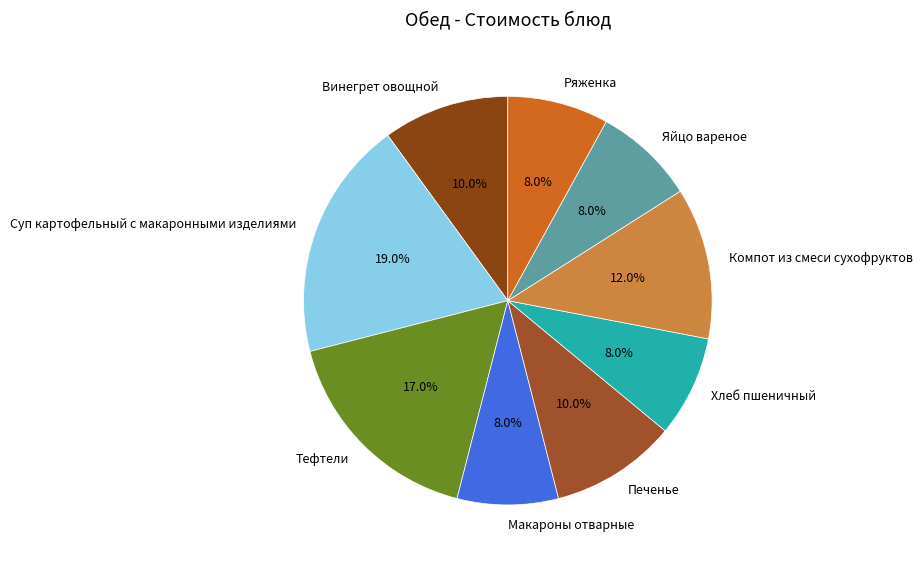

Which slice is the largest?

Суп картофельный с макаронными изделиями